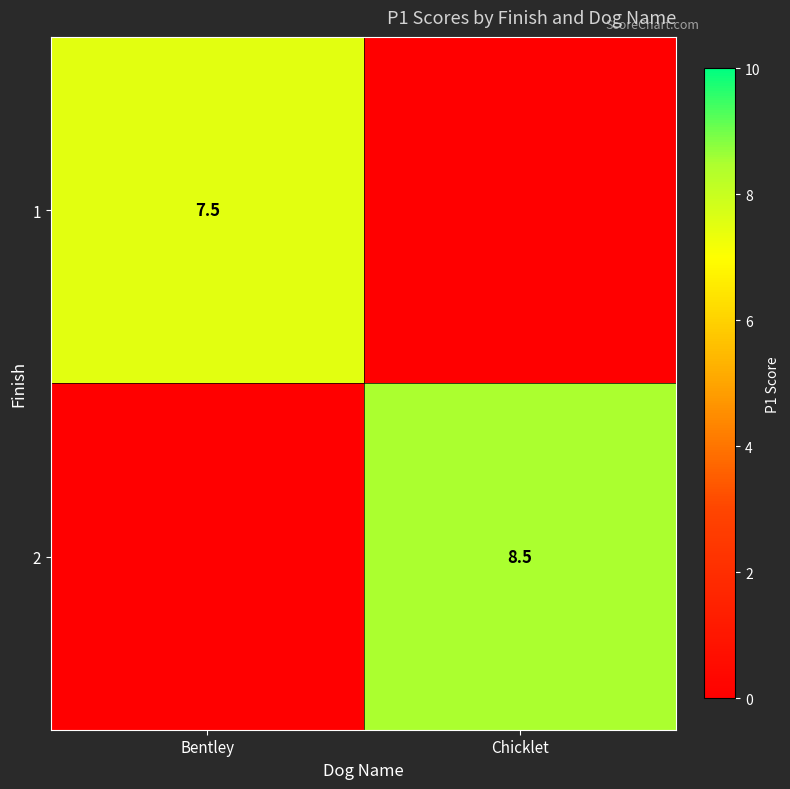

Is the value of 1 at Bentley greater than the value of 2 at Chicklet?

No